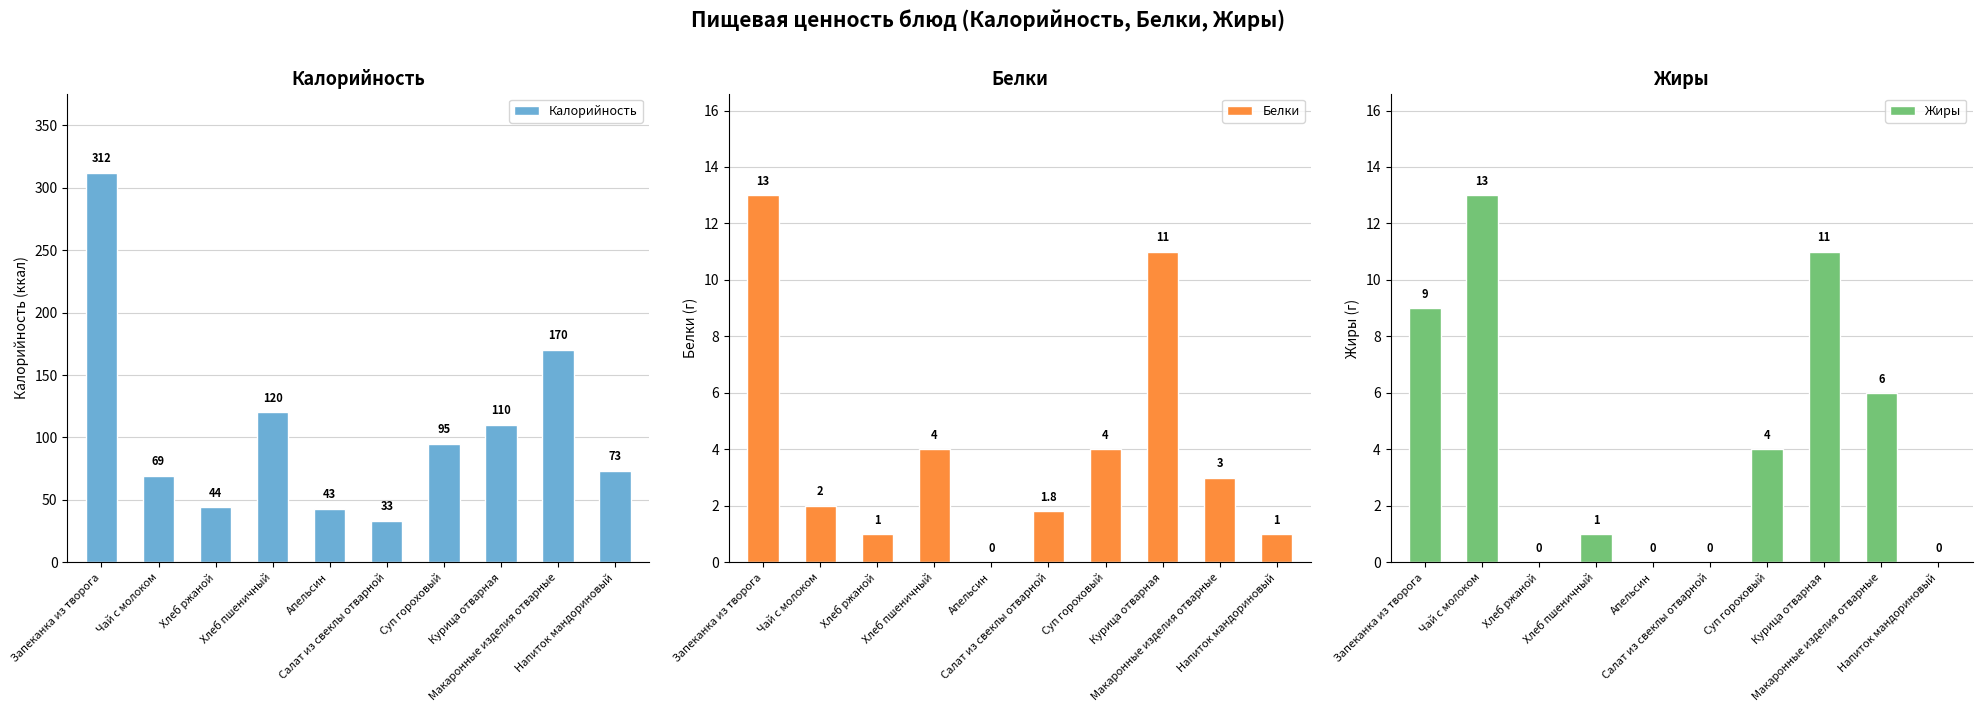

Count the number of categories in the chart.

10